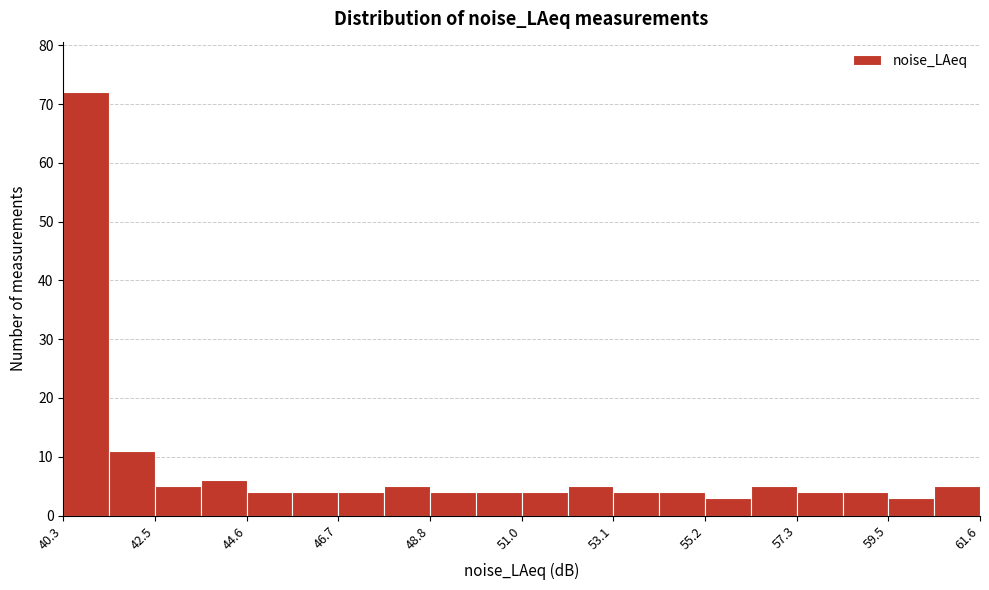

Around what value on the x-axis is the tallest bar? Give the approximate position of its centre, as read against the axis.

41.0